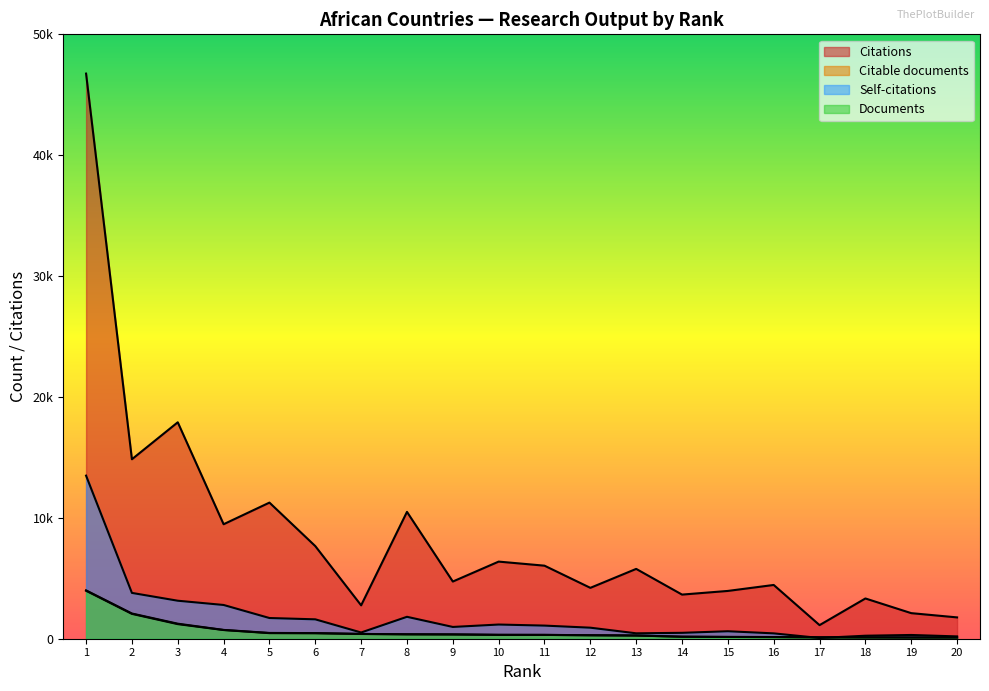

How many interior local peaks does the Citations series have?

7